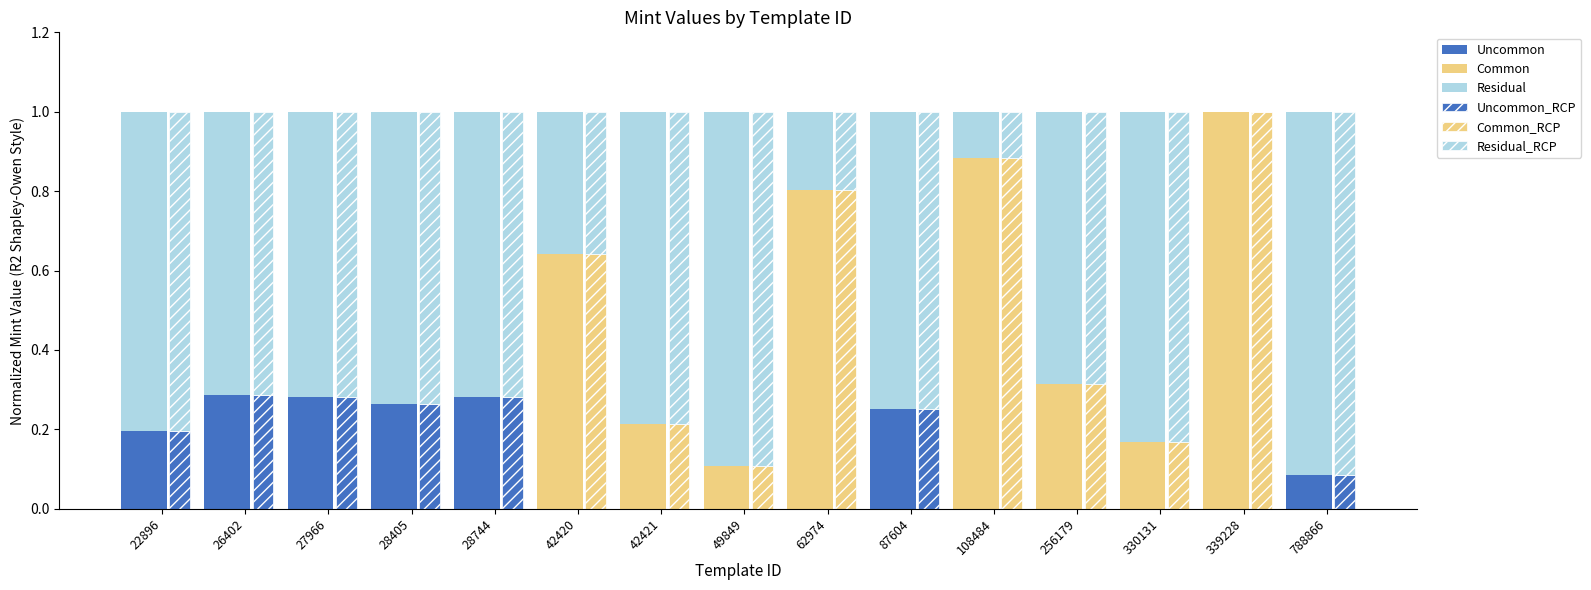

List the labels in order of Uncommon value, smallest first.

42420, 42421, 49849, 62974, 108484, 256179, 330131, 339228, 788866, 22896, 87604, 28405, 27966, 28744, 26402